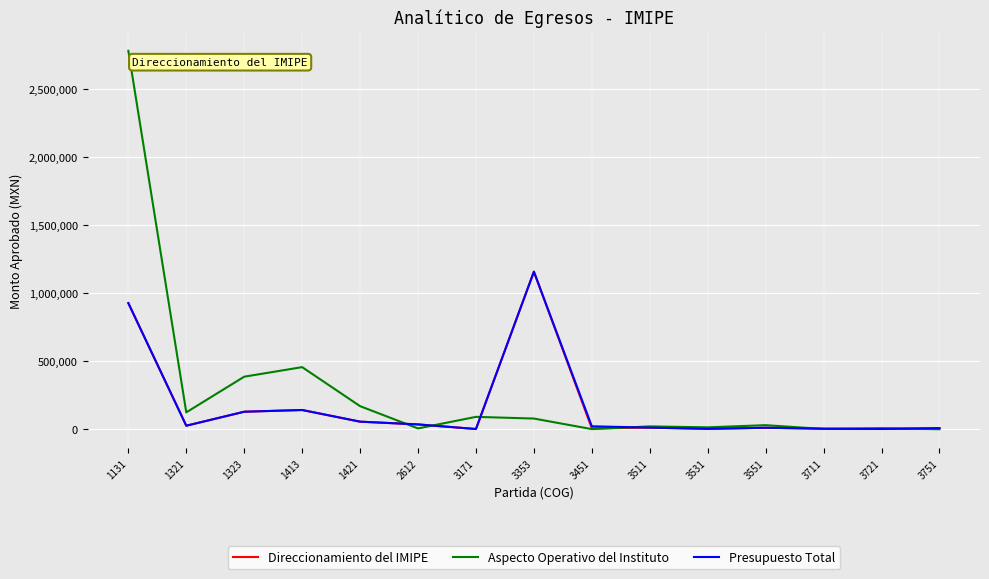

What is the sum of the Aspecto Operativo del Instituto values at 3451 and 1131?

2779437.4